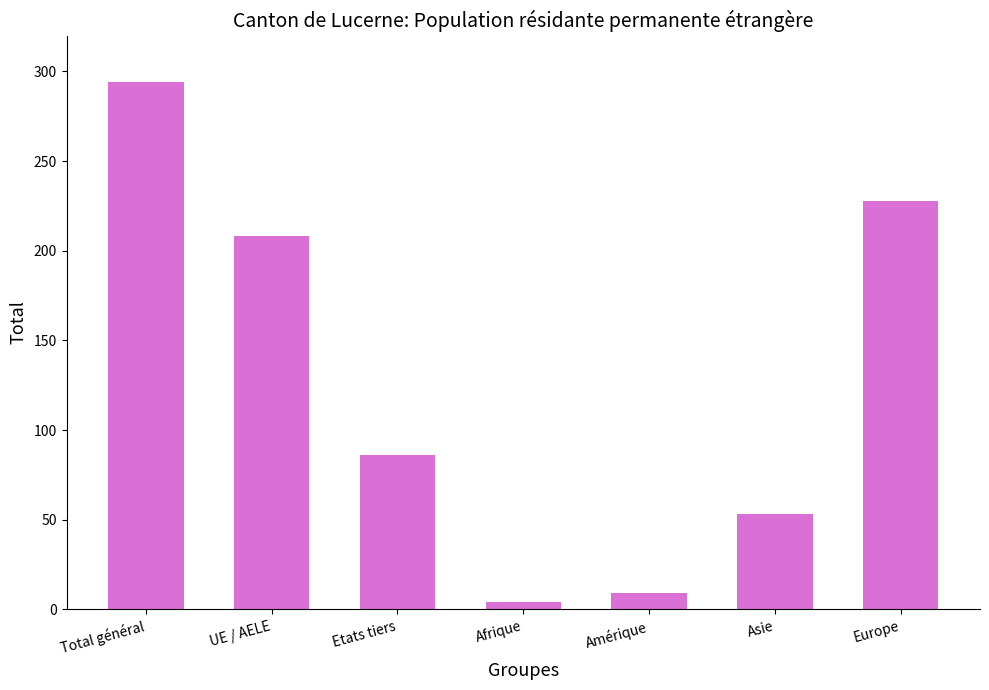

Between Asie and Afrique, which is larger?

Asie